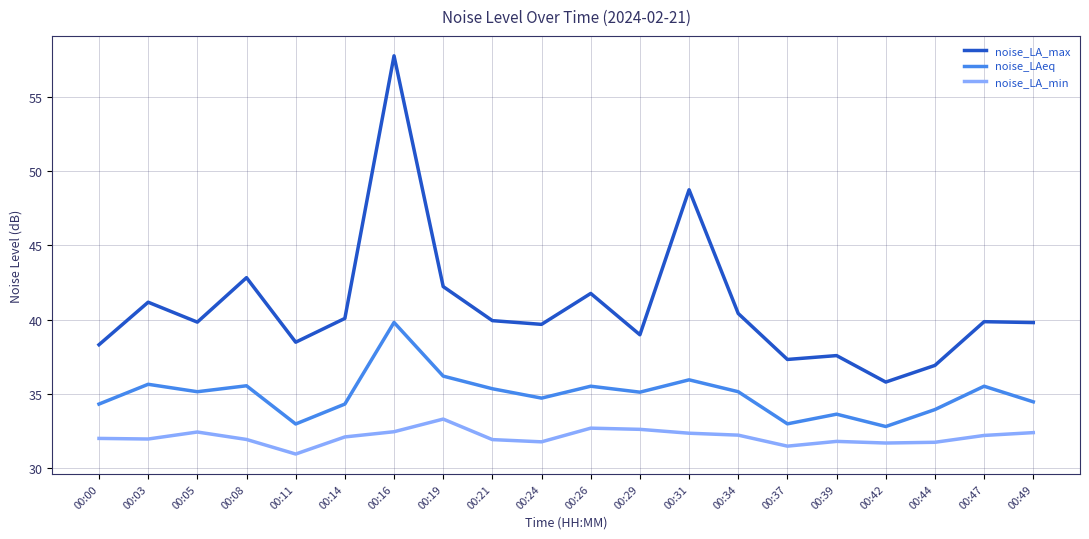

The value of noise_LA_min at 00:19 is 33.3. True or false?

True